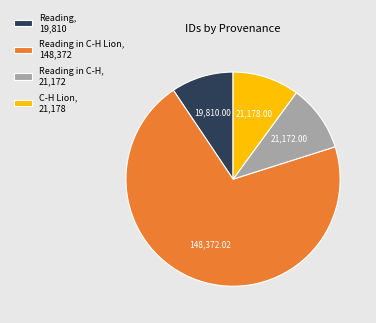

What is the largest slice in the pie chart?

Reading in C-H Lion, 148,372